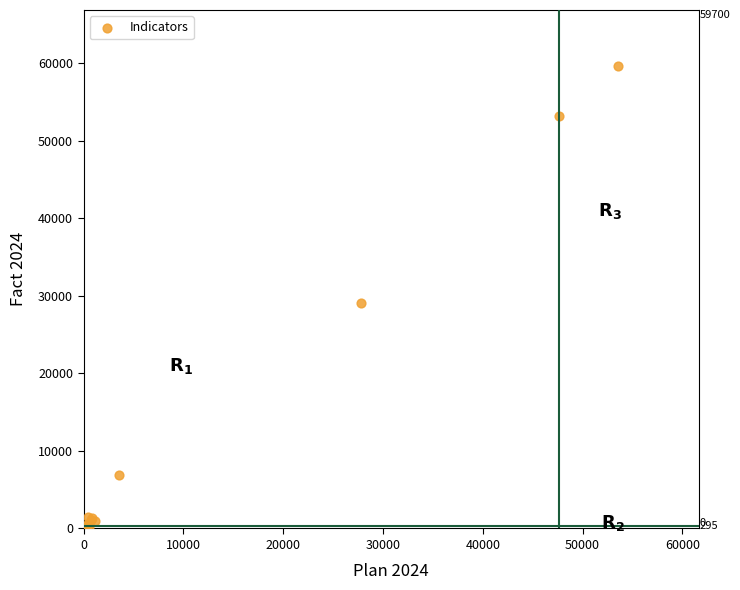

What Y value in the scatter plot is closest to 29850?

29072.0